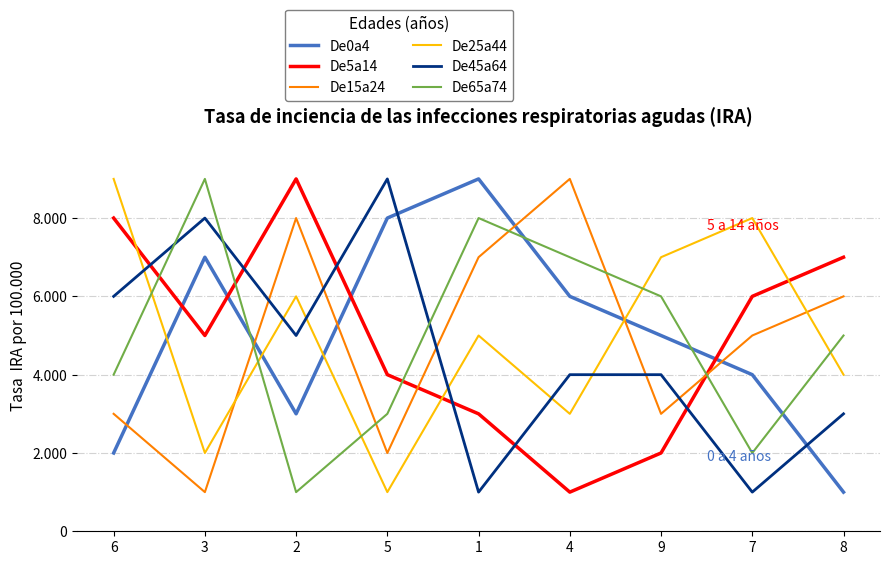

Reading left to right, list all the values displayed in this chart.

De0a4: 6=2000	3=7000	2=3000	5=8000	1=9000	4=6000	9=5000	7=4000	8=1000
De5a14: 6=8000	3=5000	2=9000	5=4000	1=3000	4=1000	9=2000	7=6000	8=7000
De15a24: 6=3000	3=1000	2=8000	5=2000	1=7000	4=9000	9=3000	7=5000	8=6000
De25a44: 6=9000	3=2000	2=6000	5=1000	1=5000	4=3000	9=7000	7=8000	8=4000
De45a64: 6=6000	3=8000	2=5000	5=9000	1=1000	4=4000	9=4000	7=1000	8=3000
De65a74: 6=4000	3=9000	2=1000	5=3000	1=8000	4=7000	9=6000	7=2000	8=5000